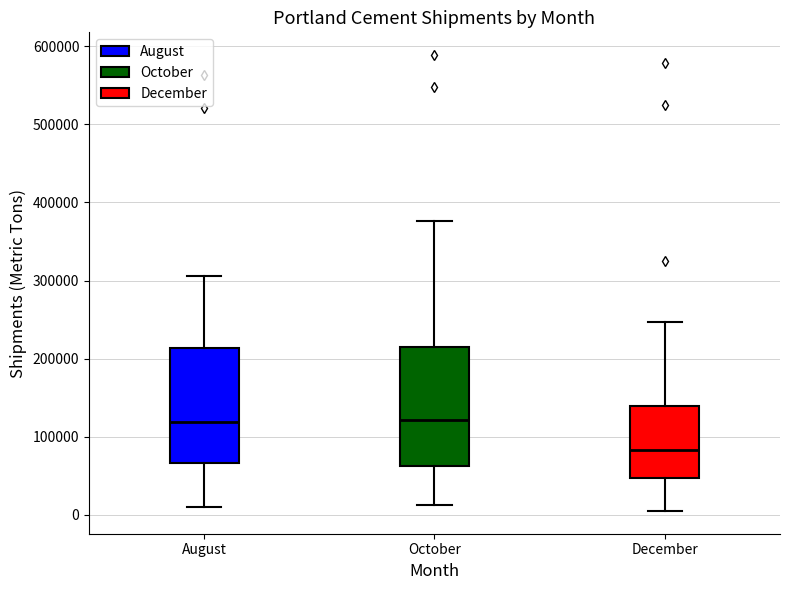

Where is the upper edge of the box for October on the y-axis? The values are not printed on the chart, so give them approximately, as read against the axis.

210000